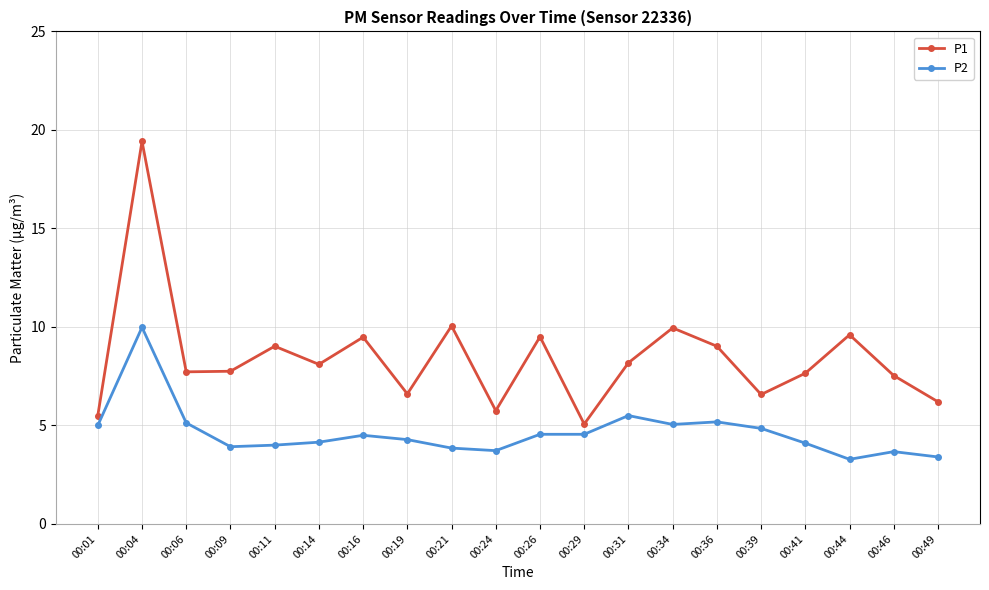

What is the difference between the maximum and minimum values in the P2 series?

6.7